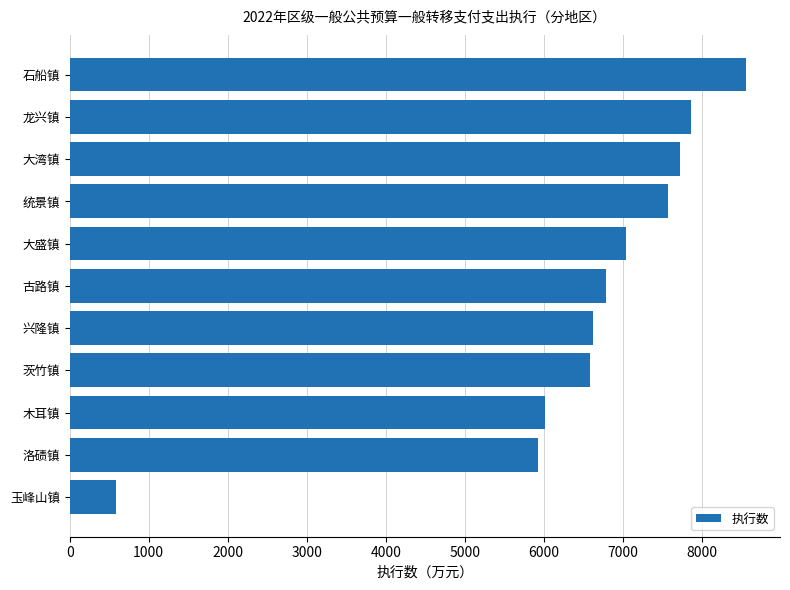

What value does the data have at 茨竹镇?

6578